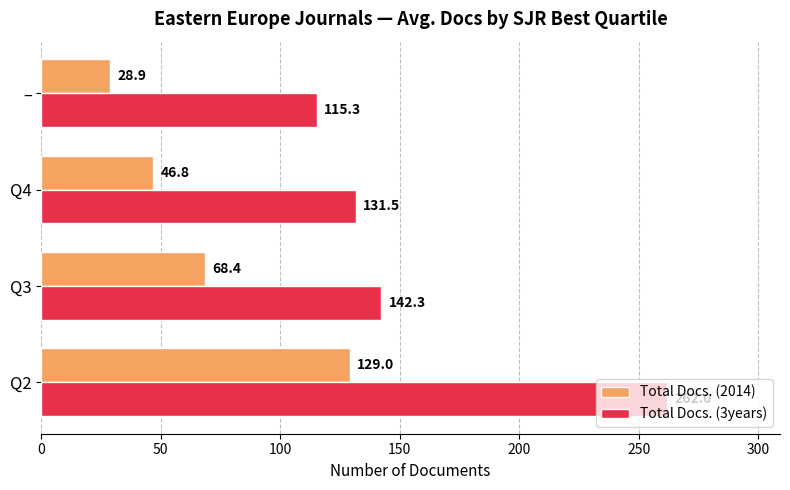

The Total Docs. (2014) series shows 68.4 at Q3. True or false?

True